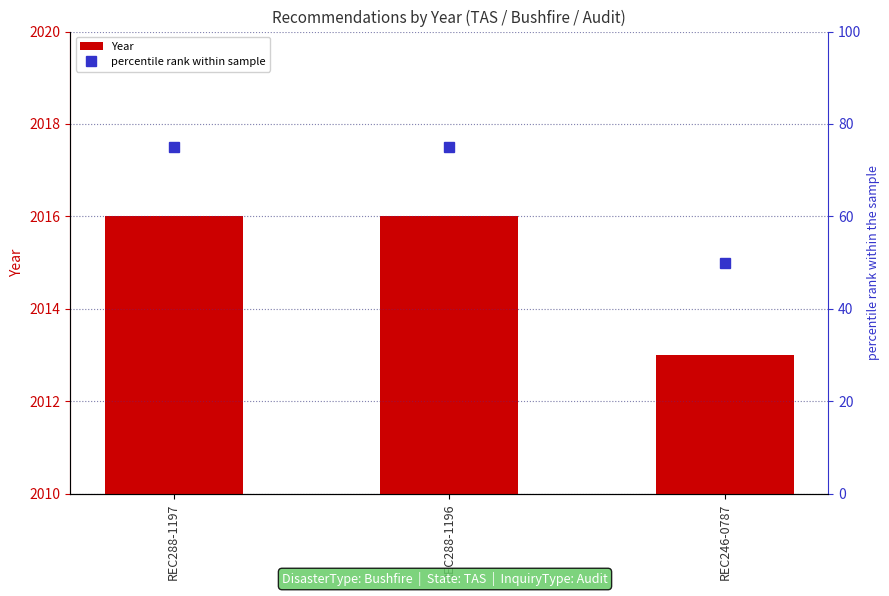

Where is Year nearest to the value 2014?

REC246-0787